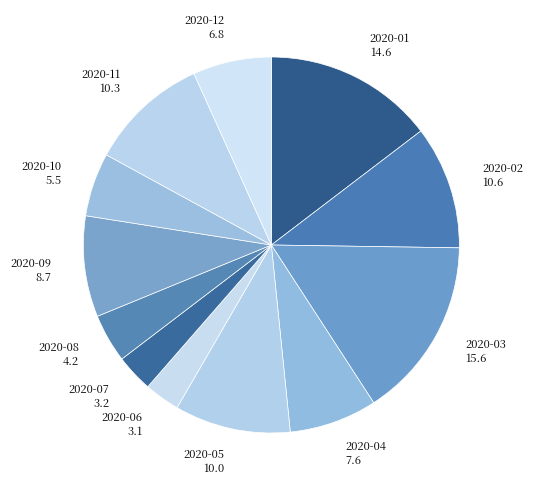

Combined, do 2020-04 and 2020-12 account for over 50%?

No